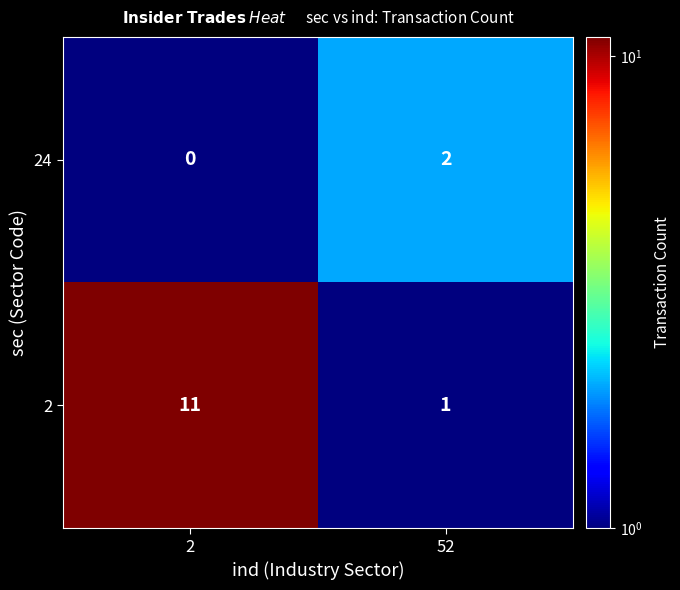

Rank the series at 2 from lowest to highest value.

24, 2